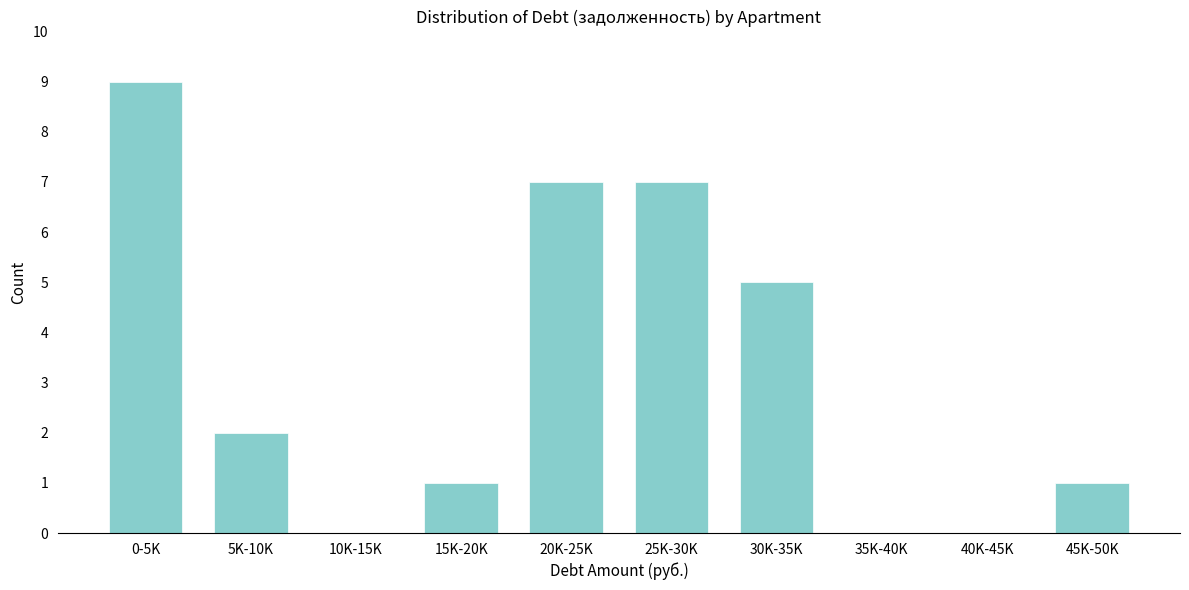

Reading left to right, transcribe all the data shown in this chart.

0-5K=9	5K-10K=2	10K-15K=0	15K-20K=1	20K-25K=7	25K-30K=7	30K-35K=5	35K-40K=0	40K-45K=0	45K-50K=1